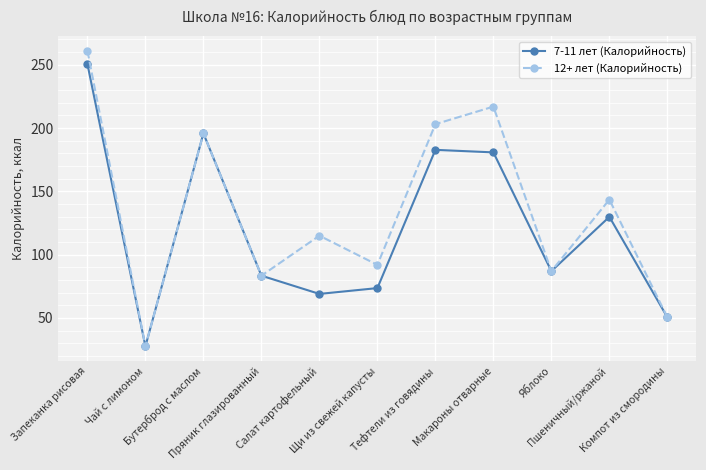

What is the smallest value displayed?

27.6